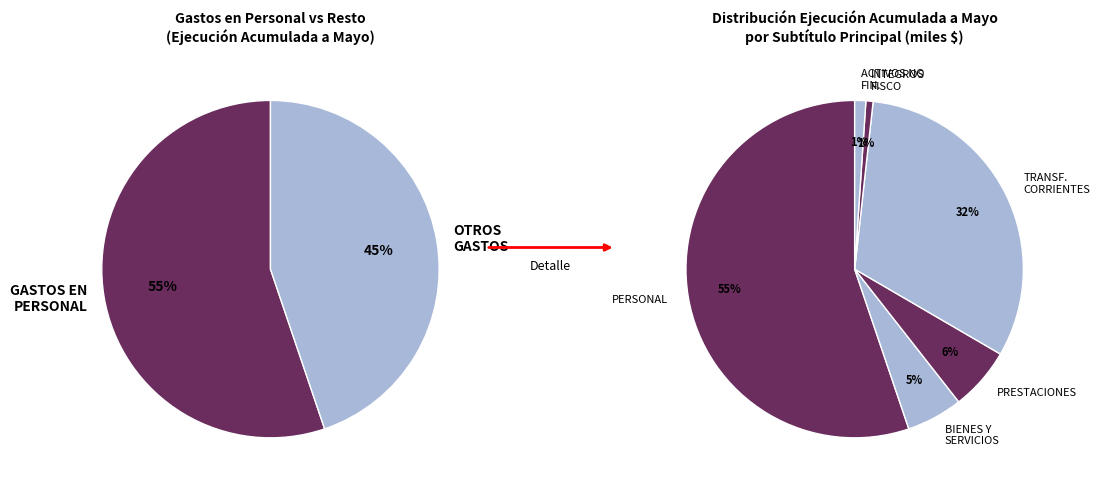

What is the change in value from BIENES Y SERVICIOS DE CONSUMO to TRANSFERENCIAS CORRIENTES?

+5350753